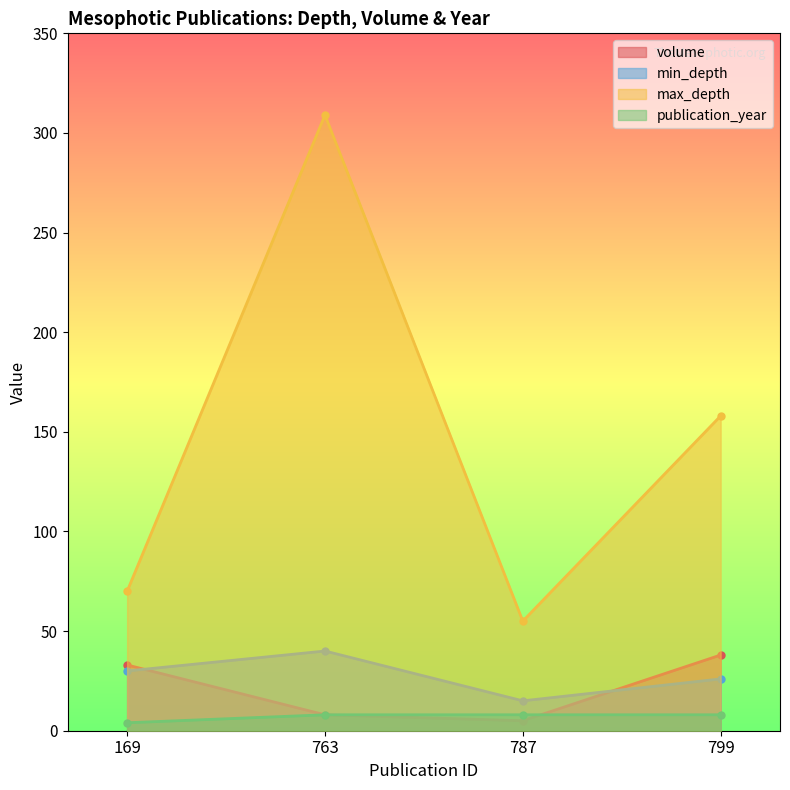

True or false: max_depth and min_depth cross at least once.

False